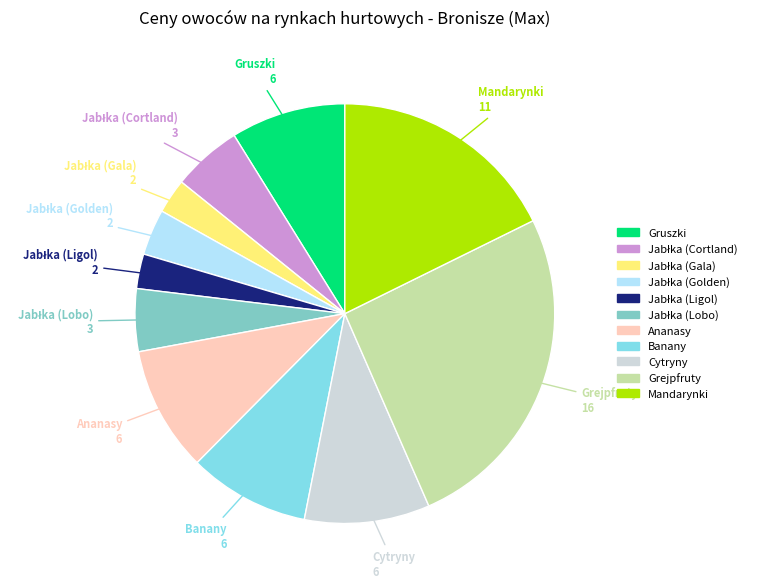

Which slice is the largest?

Grejpfruty